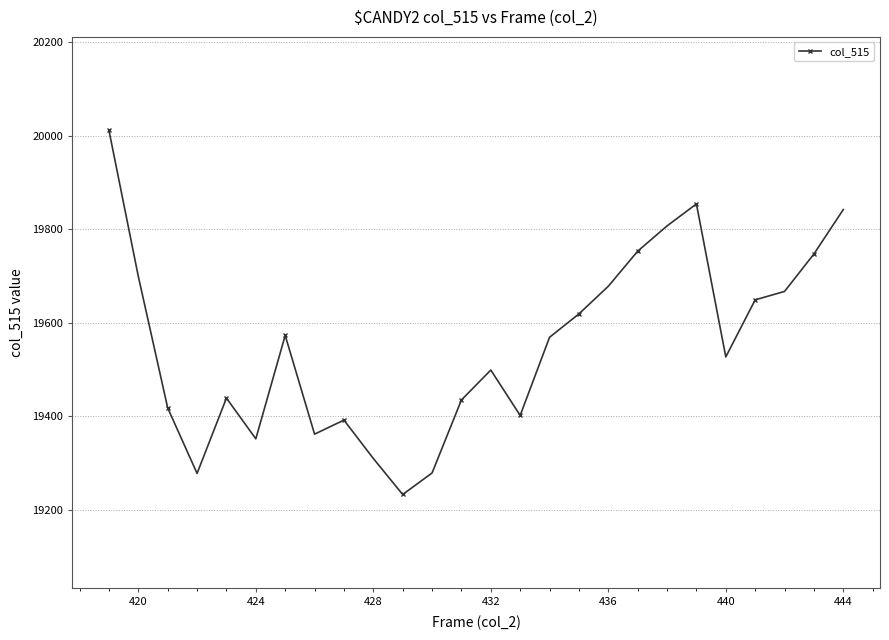

How many interior local peaks (higher than both neighbors) does the data have?

5